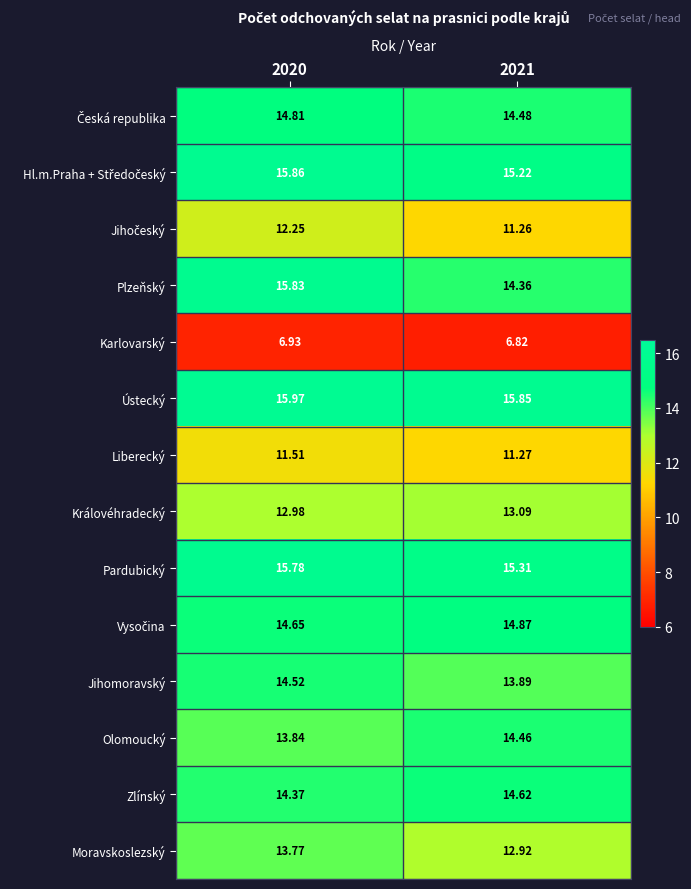

Which series has the widest spread of values?

Plzeňský